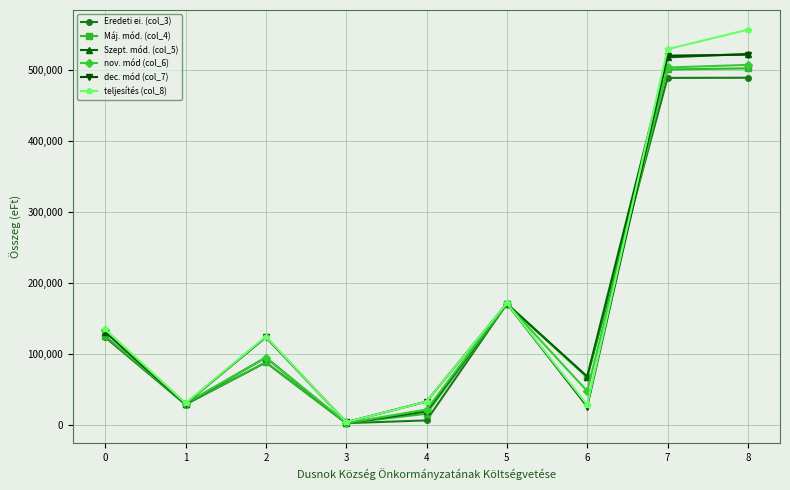

How many interior local valleys does the Eredeti ei. (col_3) series have?

3